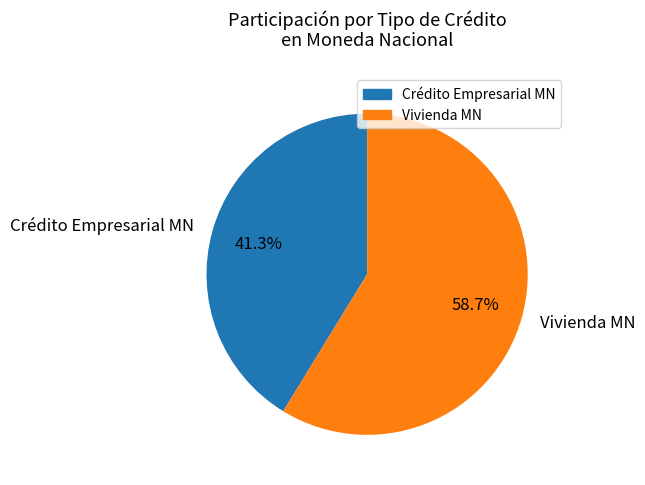

Between Vivienda MN and Crédito Empresarial MN, which is larger?

Vivienda MN